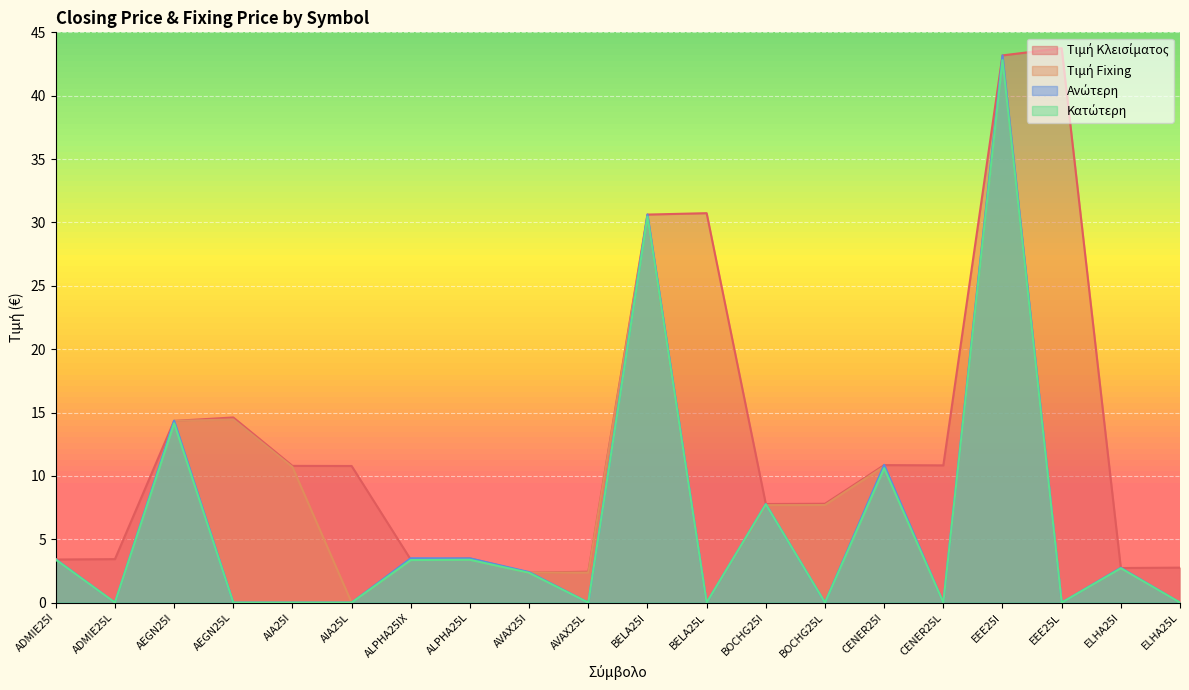

Reading left to right, what are all the values shown in this chart?

Τιμή Κλεισίματος: 3.4	3.4	14.3	14.6	10.8	10.8	3.4	3.5	2.4	2.4	30.6	30.7	7.8	7.8	10.8	10.8	43.2	43.8	2.7	2.8
Τιμή Fixing: 3.4	0.0	14.3	14.4	10.7	0.0	3.4	3.4	2.4	2.4	30.4	0.0	7.7	7.7	10.8	0.0	43.0	0.0	2.7	0.0
Ανώτερη: 3.4	0.0	14.4	0.0	0.0	0.0	3.5	3.5	2.4	0.0	30.6	0.0	7.8	0.0	10.9	0.0	43.2	0.0	2.8	0.0
Κατώτερη: 3.4	0.0	14.2	0.0	0.0	0.0	3.4	3.4	2.4	0.0	30.5	0.0	7.8	0.0	10.6	0.0	42.8	0.0	2.7	0.0